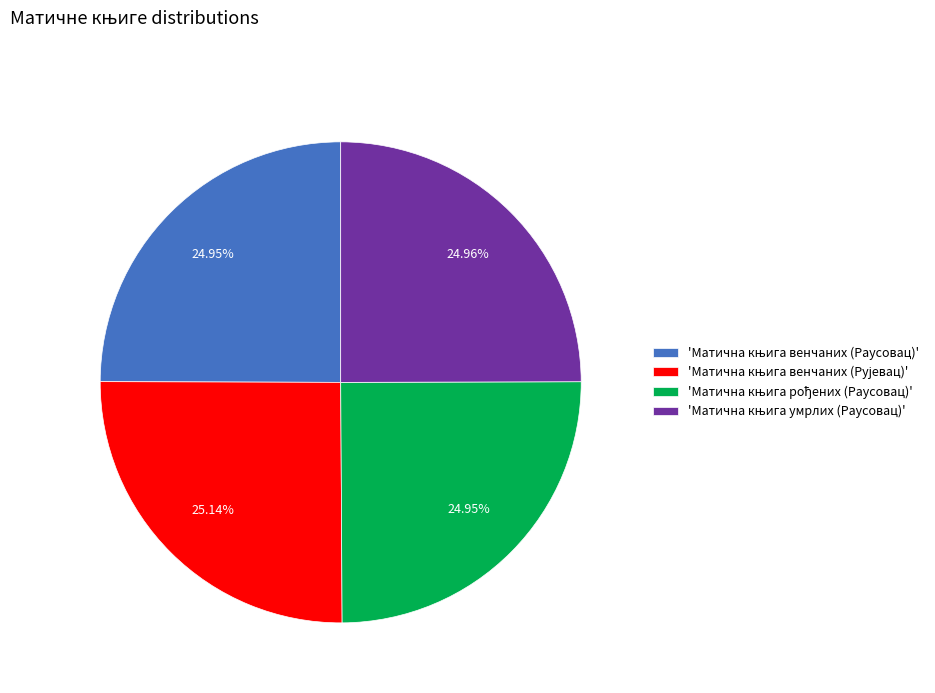

Does any single category account for the majority?

No